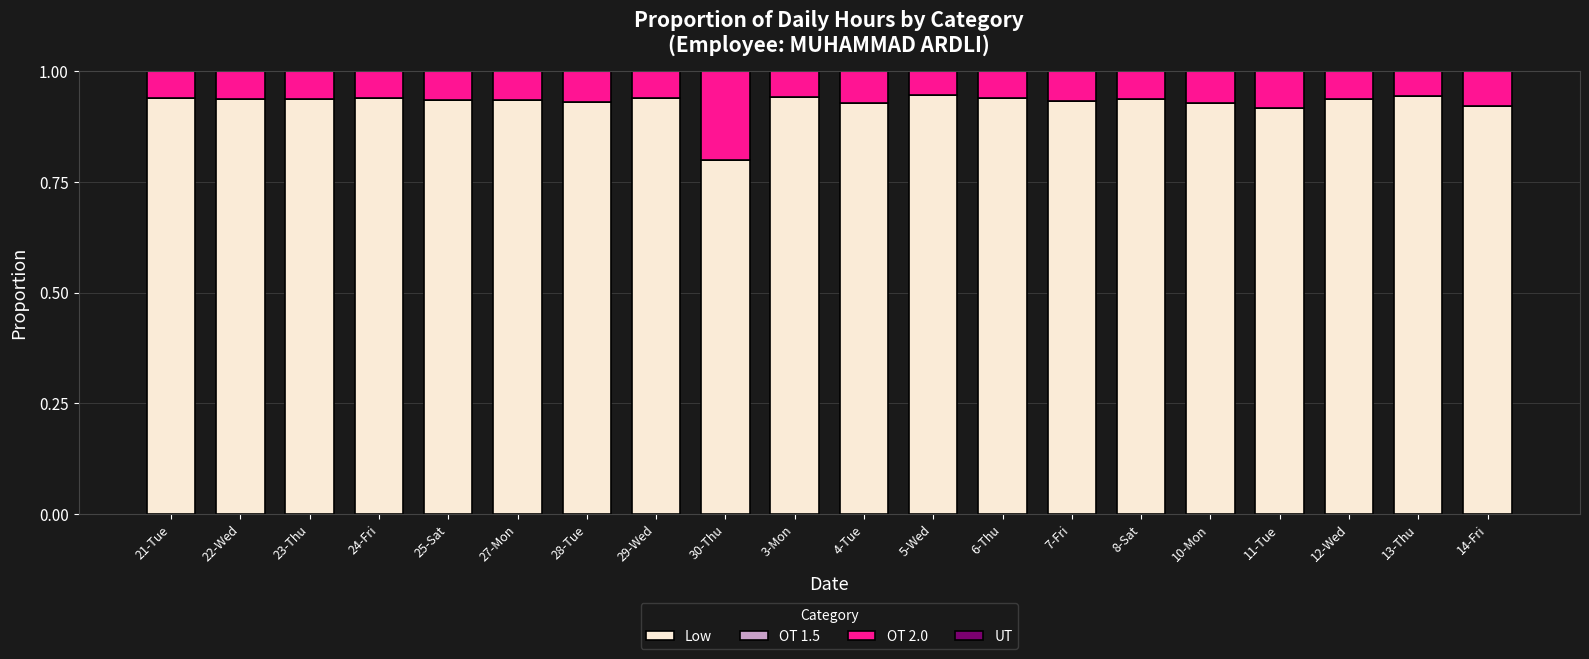

True or false: Low has a value of 1.3 at 21-Tue.

False